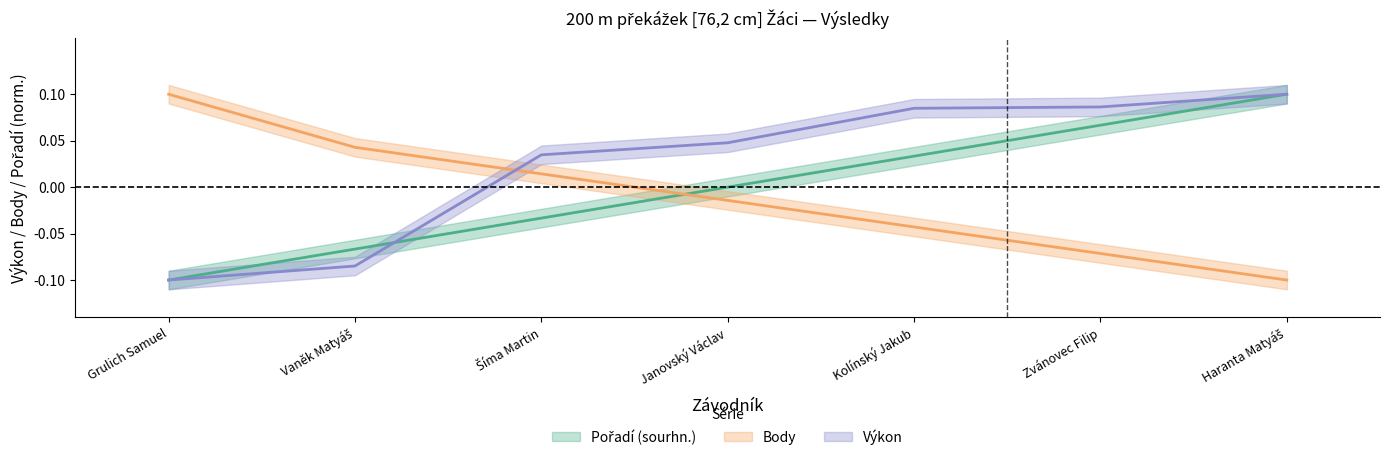

Count the number of data series in this chart.

3